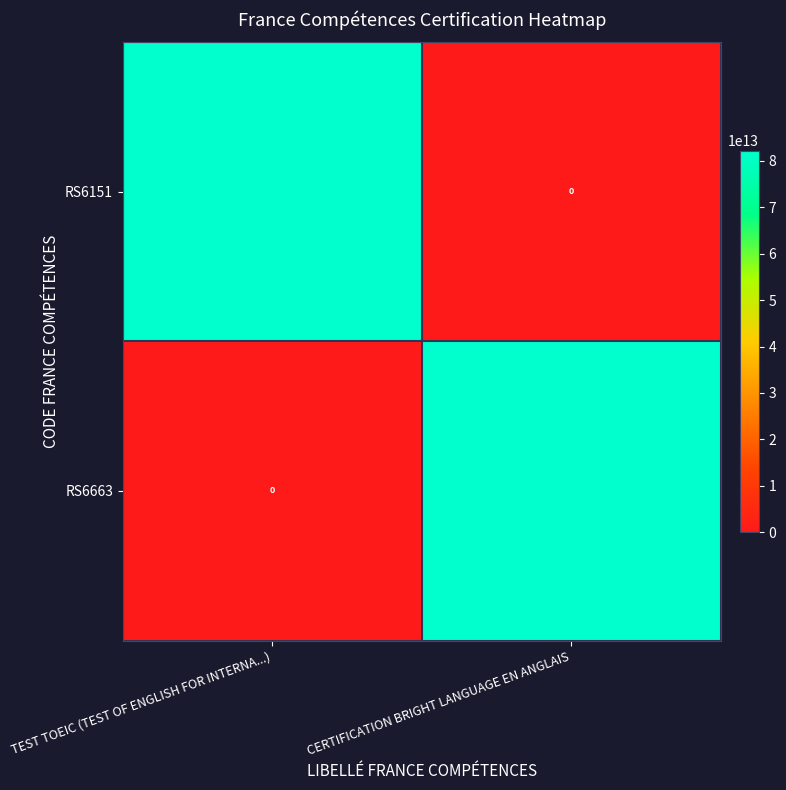

List the labels in order of RS6151 value, largest first.

TEST TOEIC (TEST OF ENGLISH FOR INTERNA...), CERTIFICATION BRIGHT LANGUAGE EN ANGLAIS